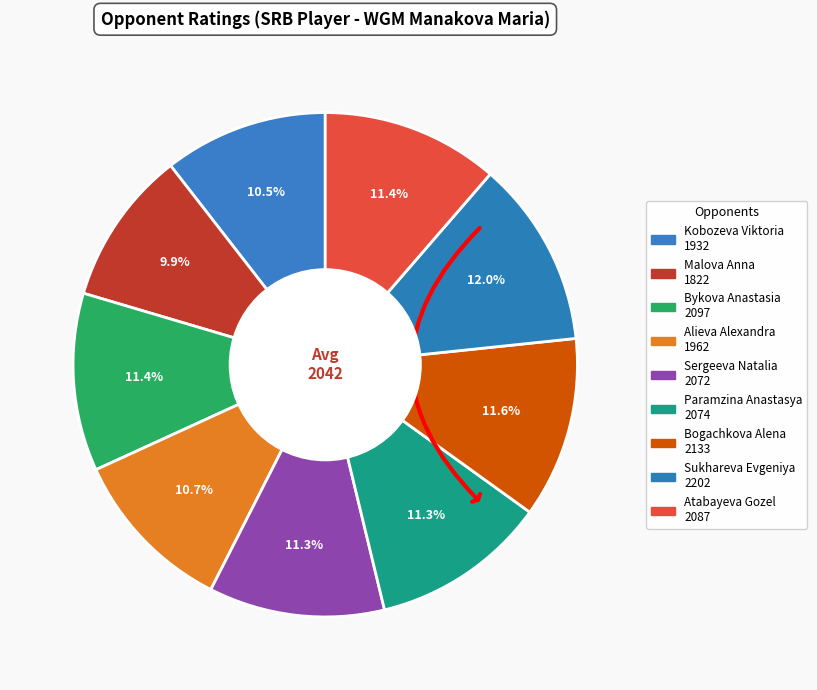

Between Kobozeva Viktoria and Atabayeva Gozel, which is larger?

Atabayeva Gozel